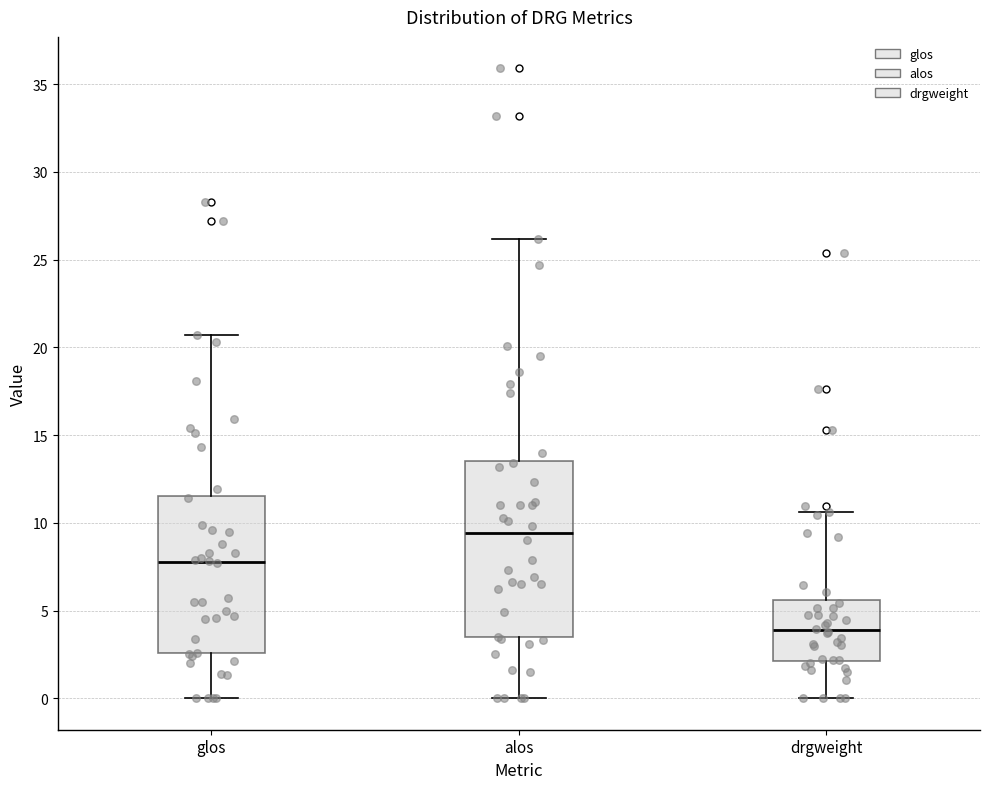

Reading left to right, transcribe this box plot: for each box, give where its median line is, the range the box spans, and where its two whiskers end, as read against the y-axis. The values are not printed on the chart, so give them approximately, as read against the axis.

glos: median 8.0, box 2.5 to 11.5, whiskers 0.0 to 20.5
alos: median 9.5, box 3.5 to 13.5, whiskers 0.0 to 26.0
drgweight: median 4.0, box 2.0 to 5.5, whiskers 0.0 to 10.5